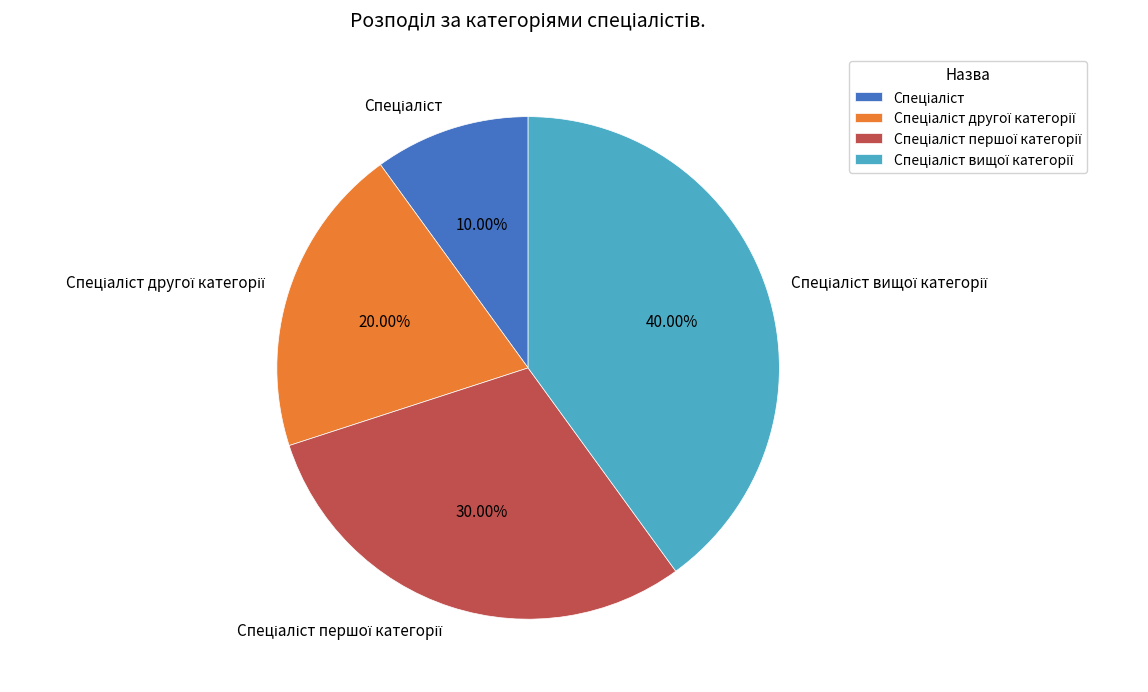

Is there a majority slice in this chart?

No